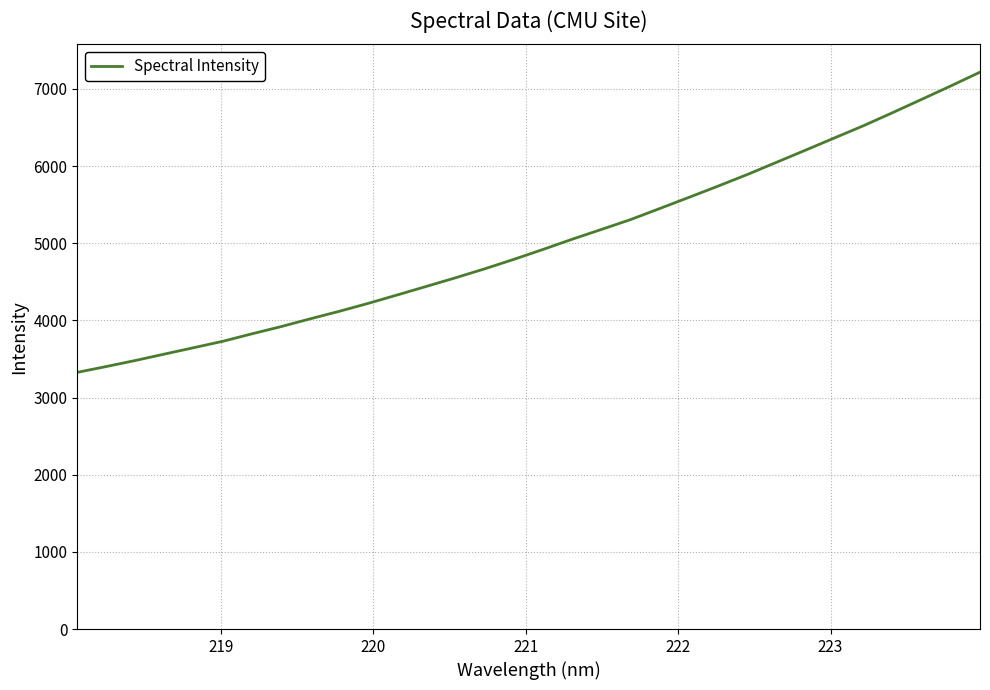

What is the smallest value displayed?

3326.1